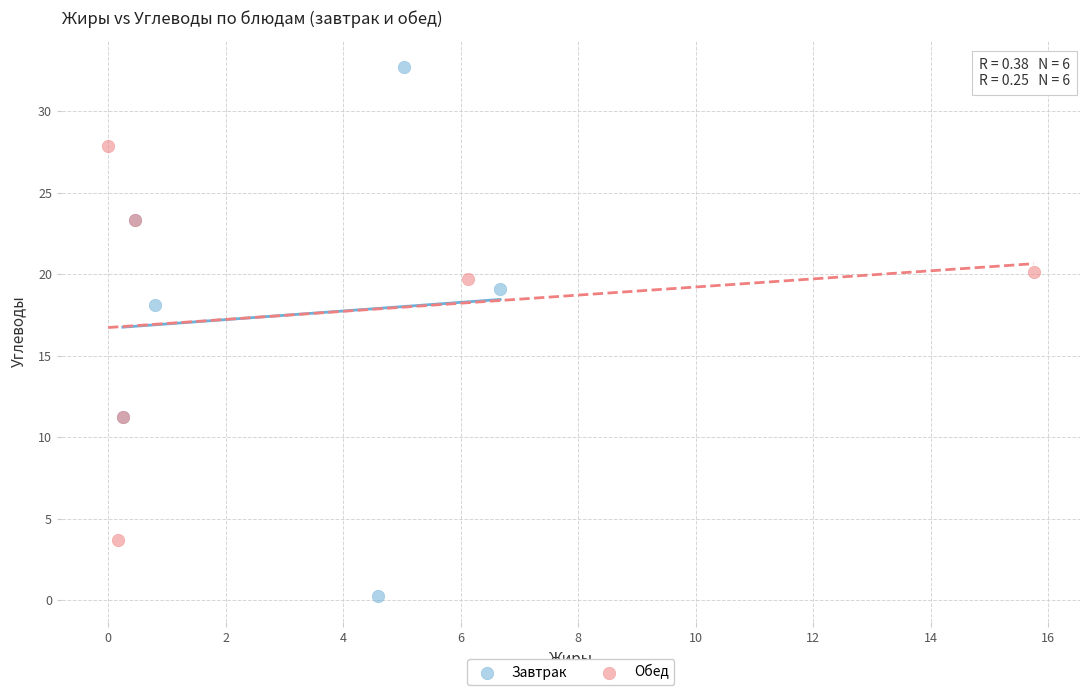

What are all the series names shown in the legend?

Завтрак, Обед